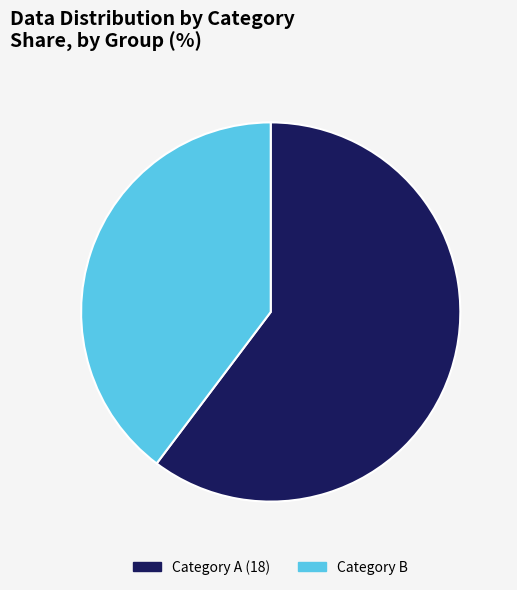

The Category A (18) slice represents 60% of the pie. True or false?

True